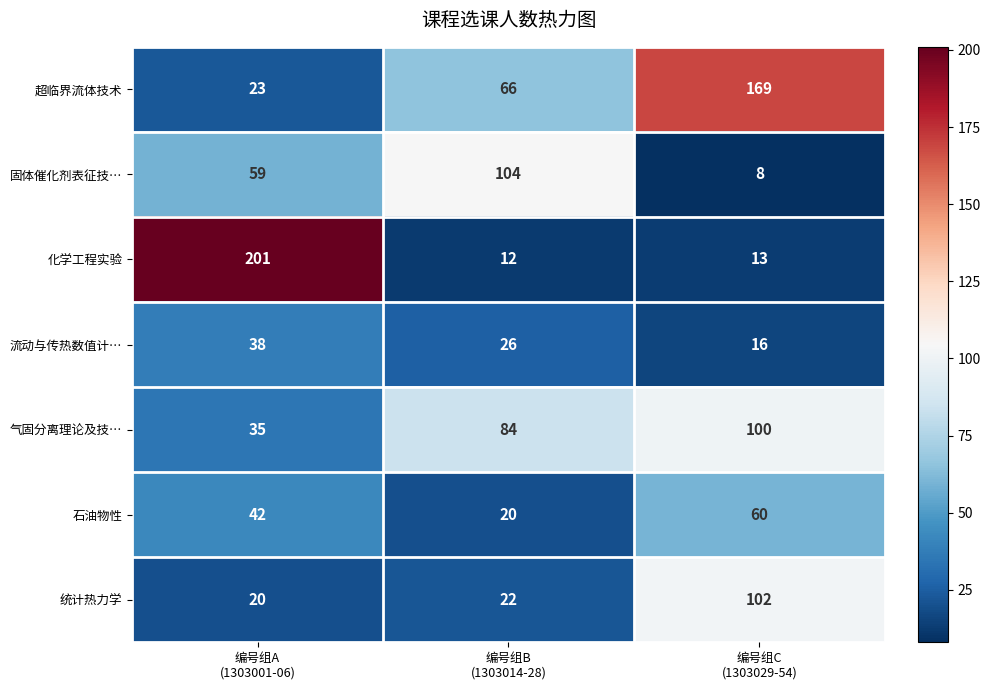

Which series changed the most between 编号组A
(1303001-06) and 编号组C
(1303029-54)?

化学工程实验